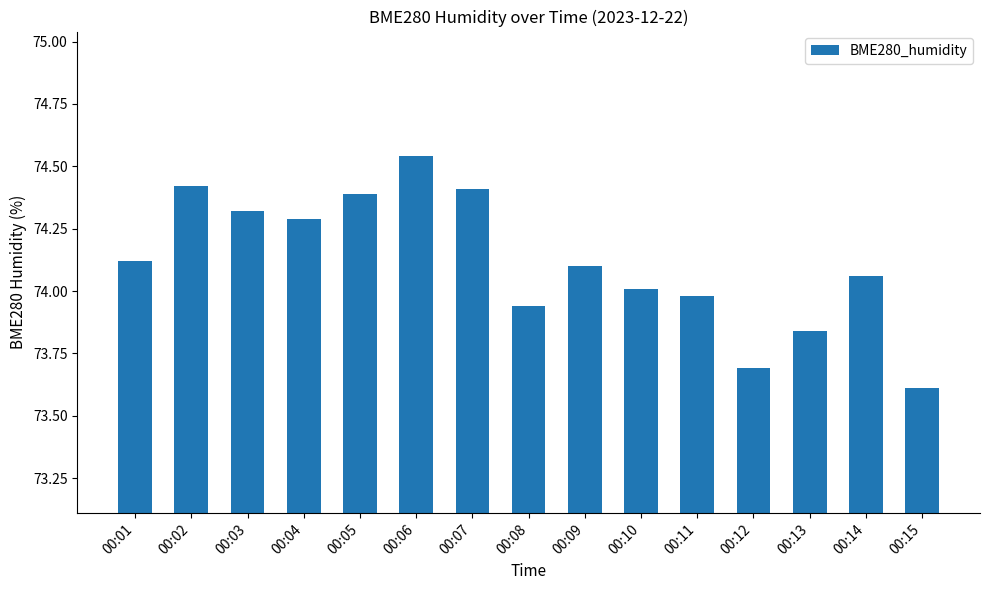

What is the difference between the maximum and minimum values?

0.9